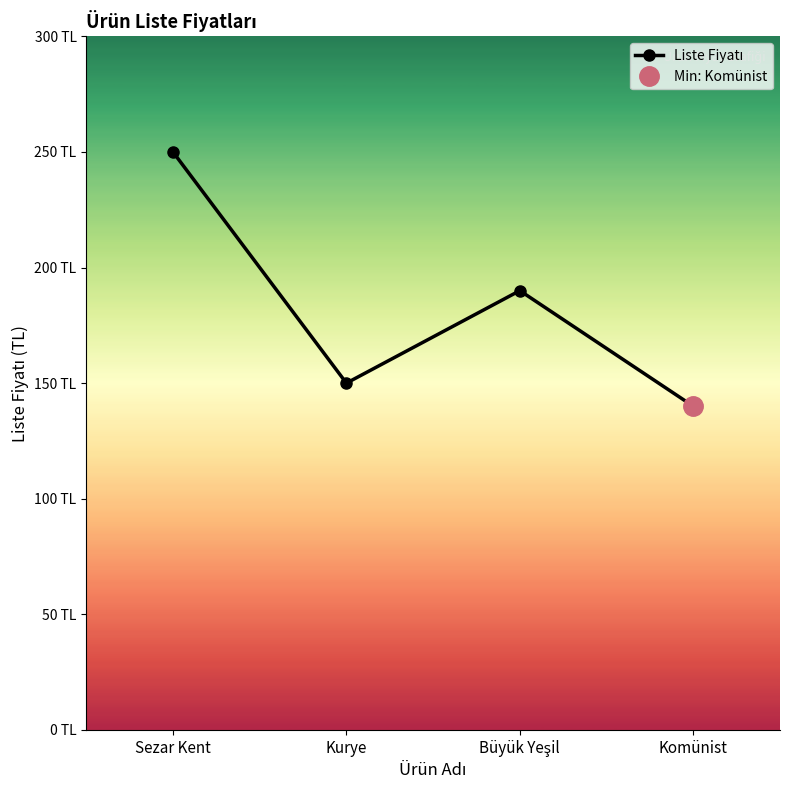

At which label does the data first exceed 190?

Sezar Kent